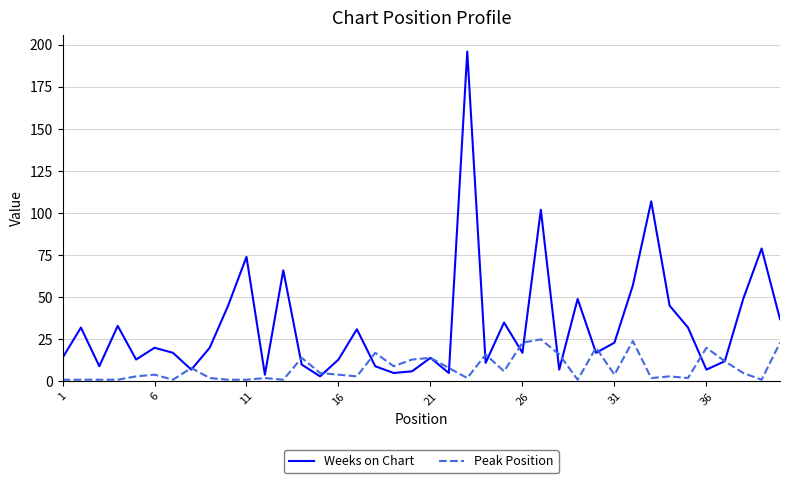

What is the greatest value displayed?

196